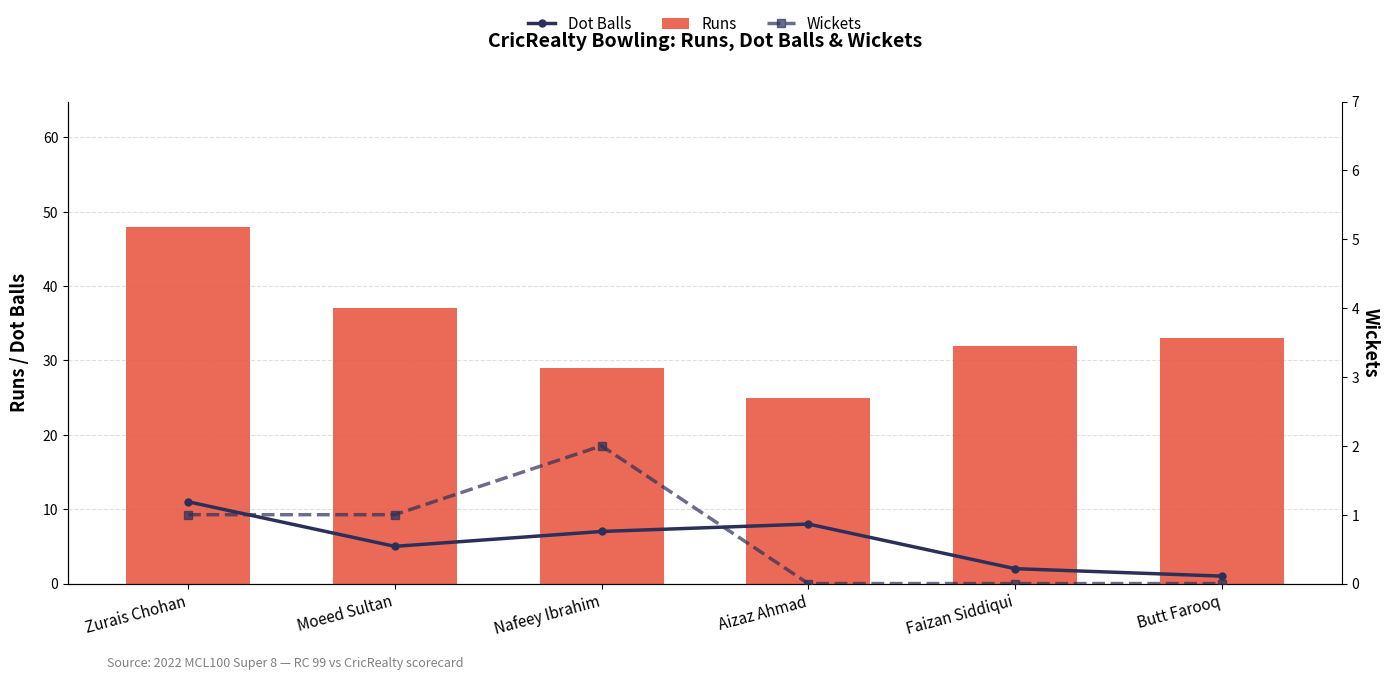

Where is Dot Balls nearest to the value 6?

Moeed Sultan